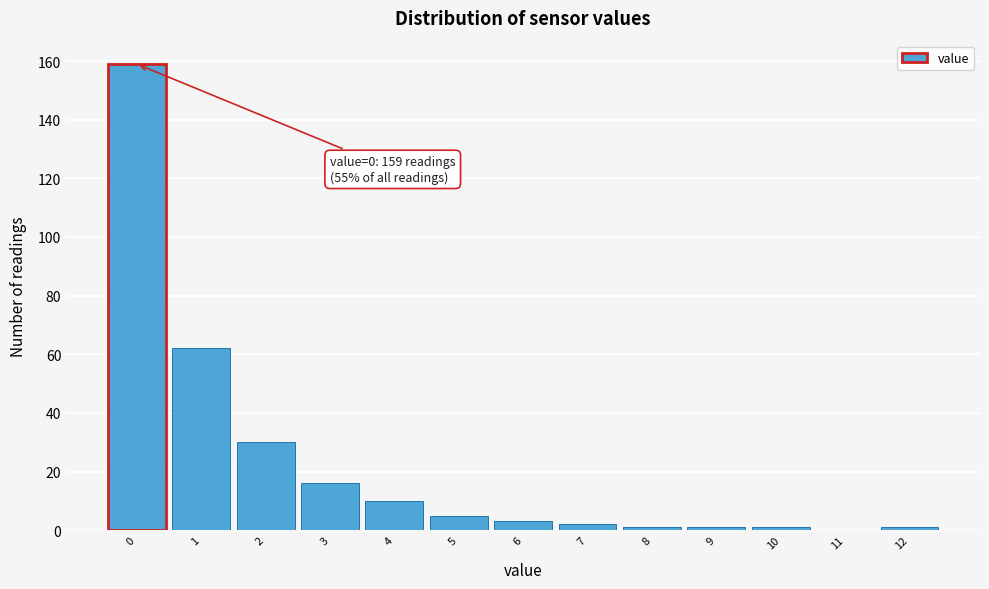

Over which range of the x-axis is the bar tallest?

-0.5 to 0.5